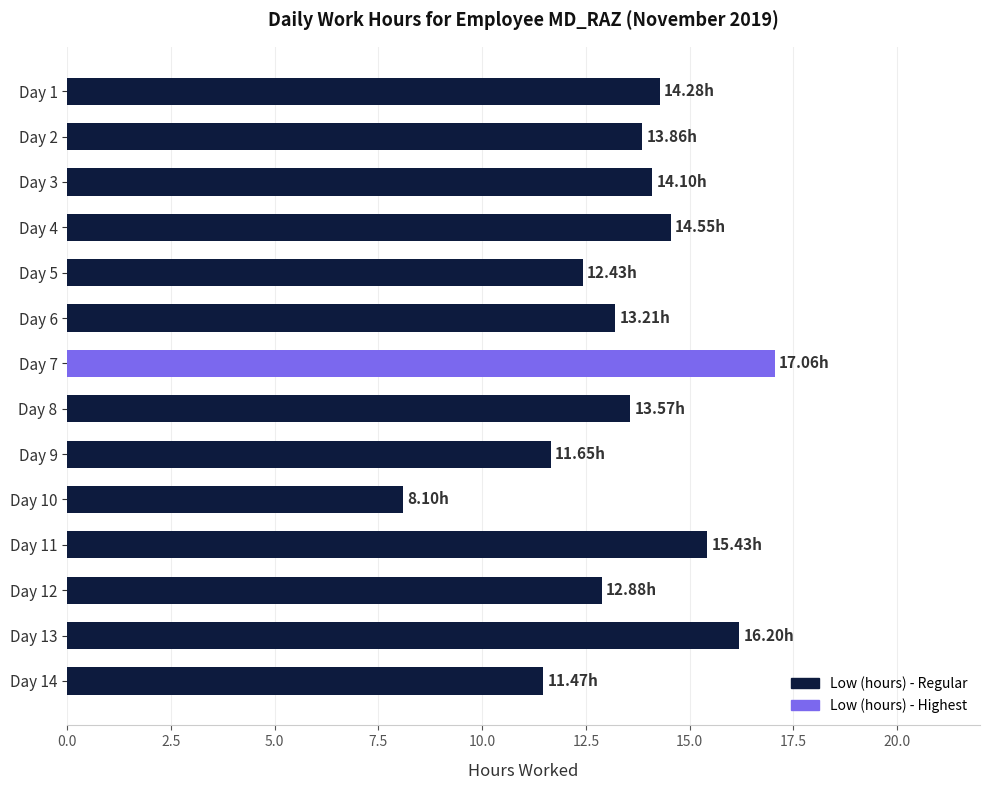

How many categories are shown in the chart?

14